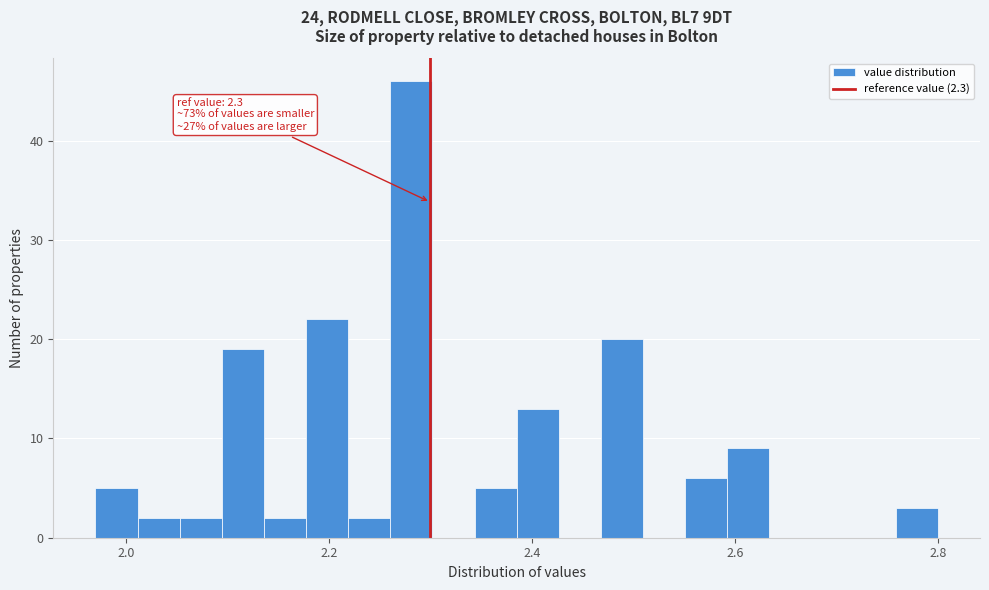

Read against the x-axis, roughly where is the centre of the tallest bar?

2.28